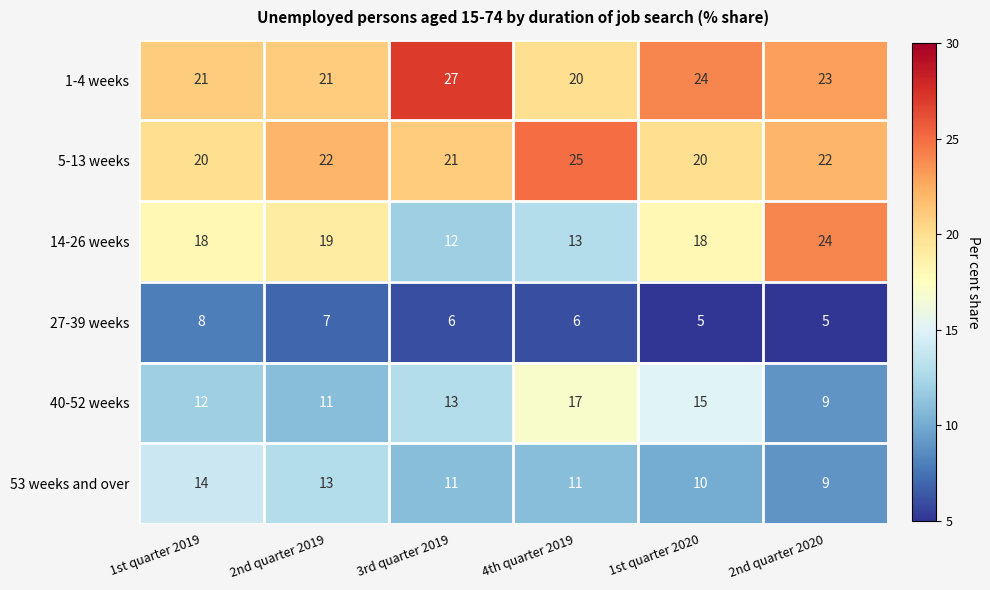

Which series has the largest total across all categories?

1-4 weeks